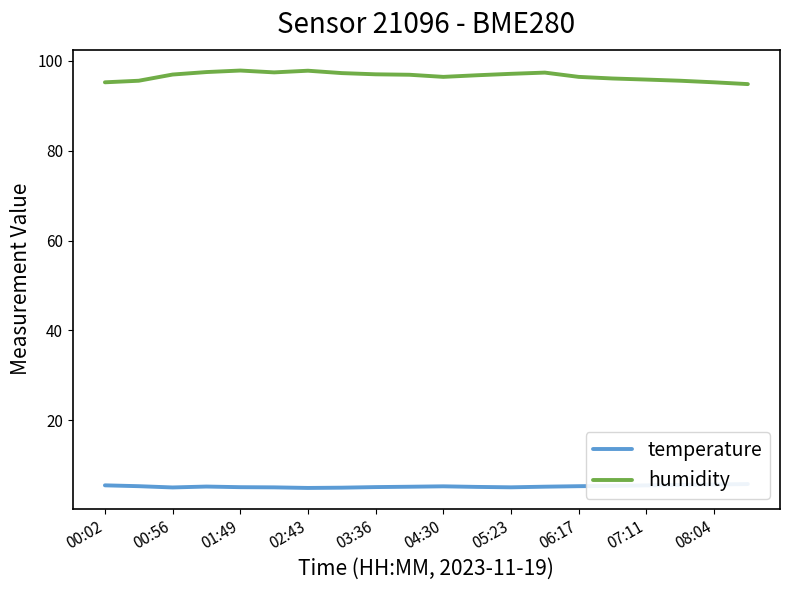

True or false: temperature and humidity cross at least once.

False